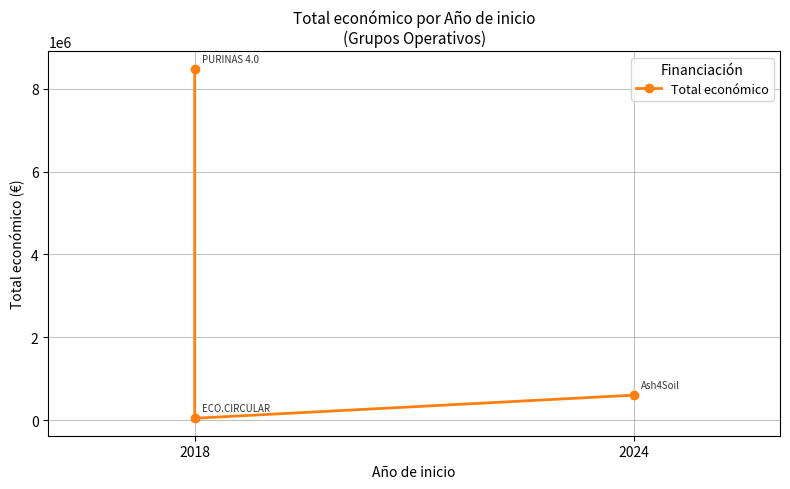

Is it true that the value at 2024 is 200222?

False